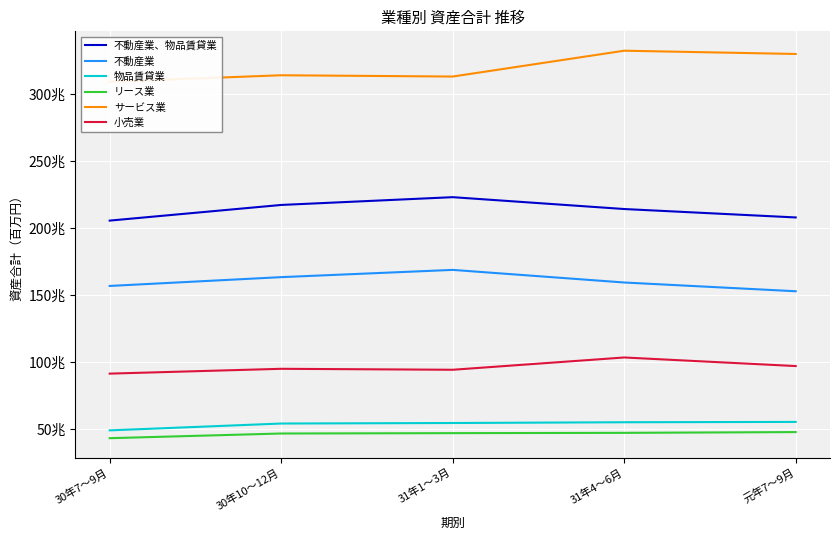

Which series has the widest spread of values?

サービス業